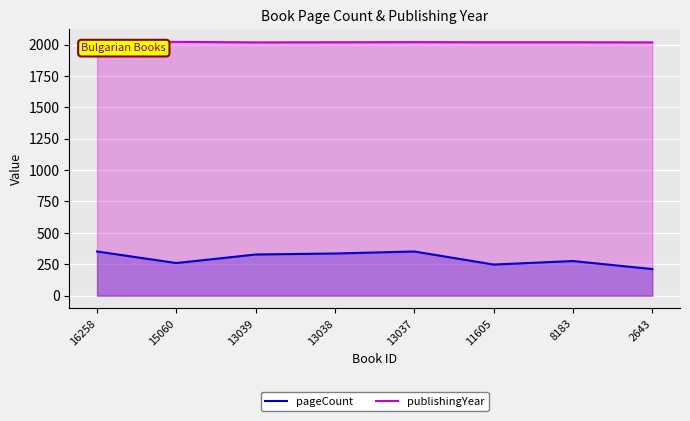

Reading right to left, list all the values displayed in this chart.

pageCount: 212	276	248	352	336	328	260	352
publishingYear: 2017	2018	2018	2019	2018	2017	2021	2021